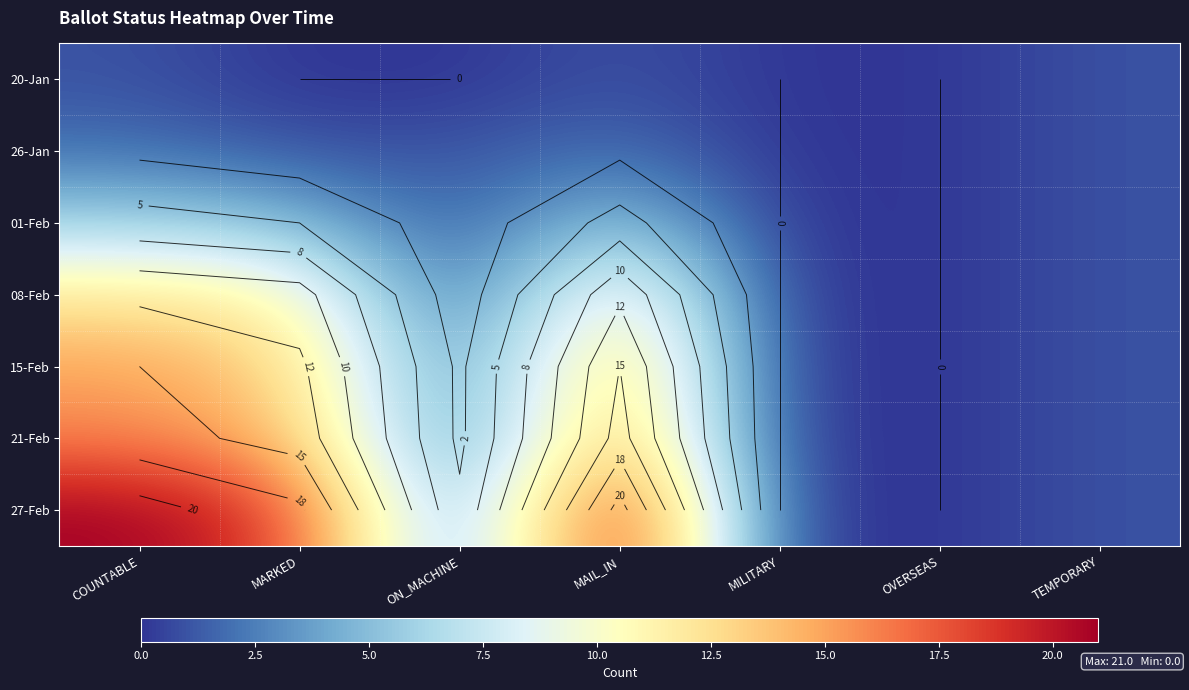

Where does the 15-Feb series first go above 2?

COUNTABLE